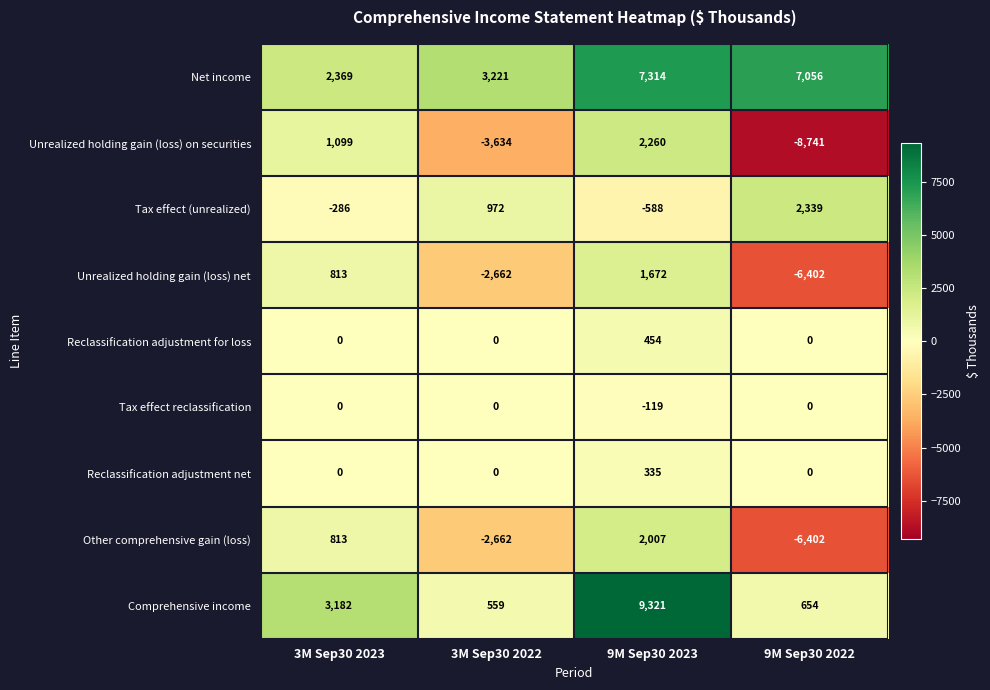

What is the minimum value shown in the chart?

-8741